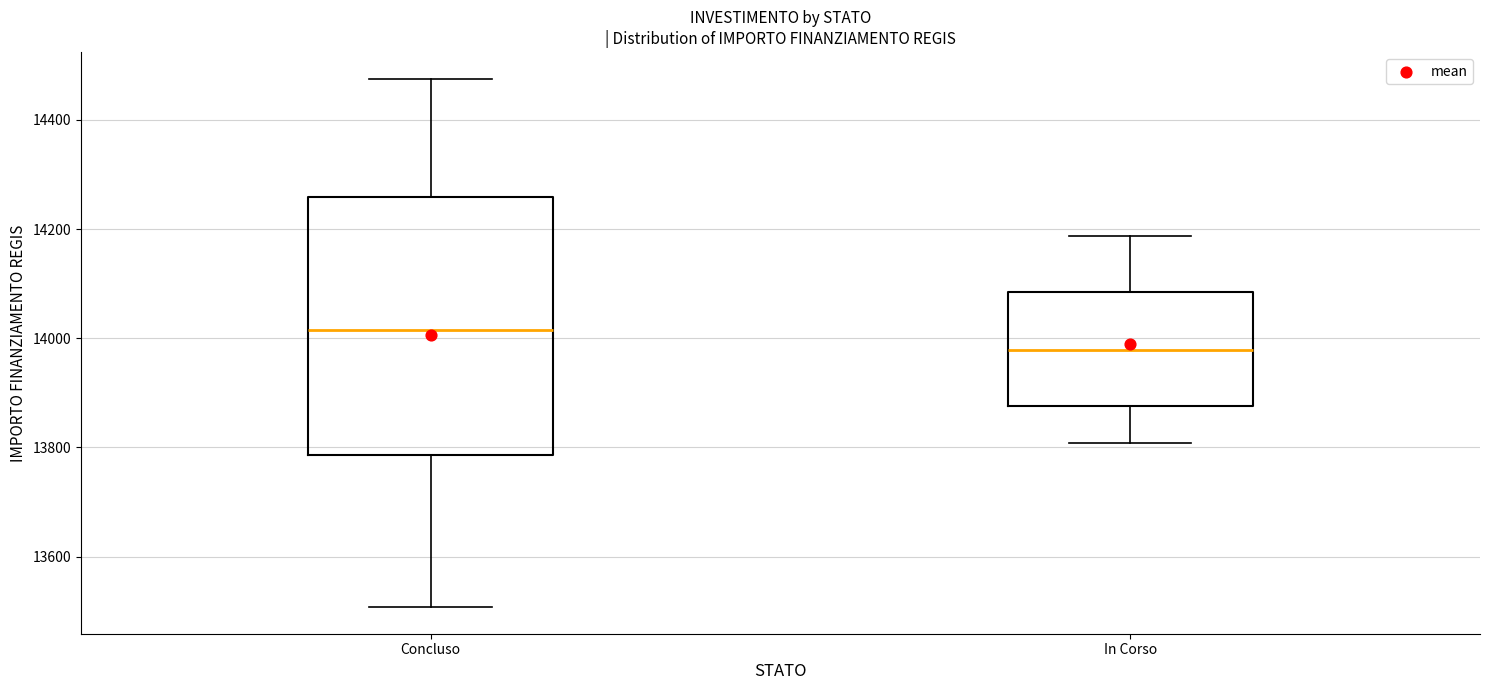

Where does the upper whisker of the box for Concluso end on the y-axis? The values are not printed on the chart, so give them approximately, as read against the axis.

14480